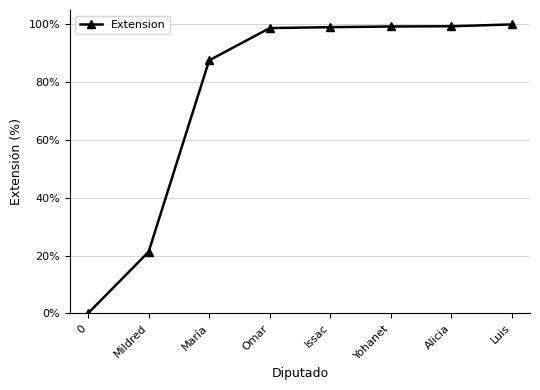

What is the difference between the values at Yohanet and Alicia?

0.1